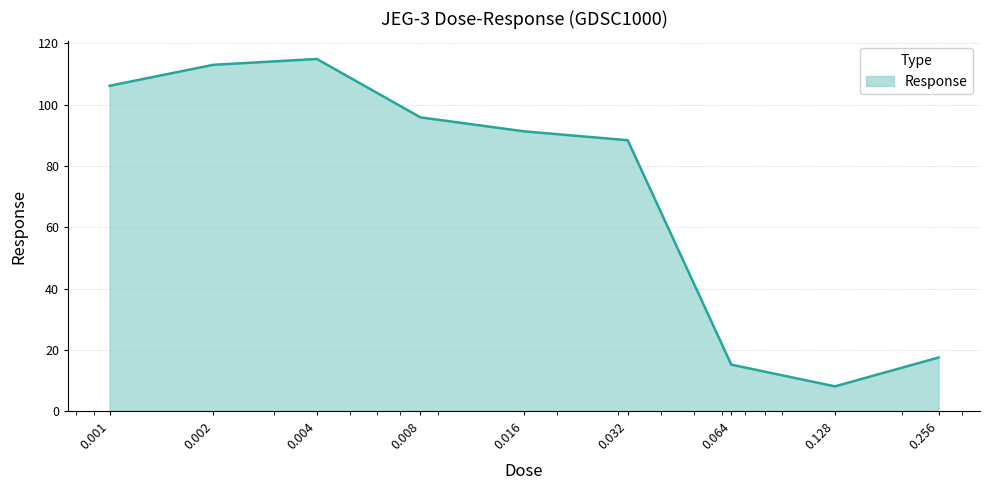

What is the minimum value shown in the chart?

8.2